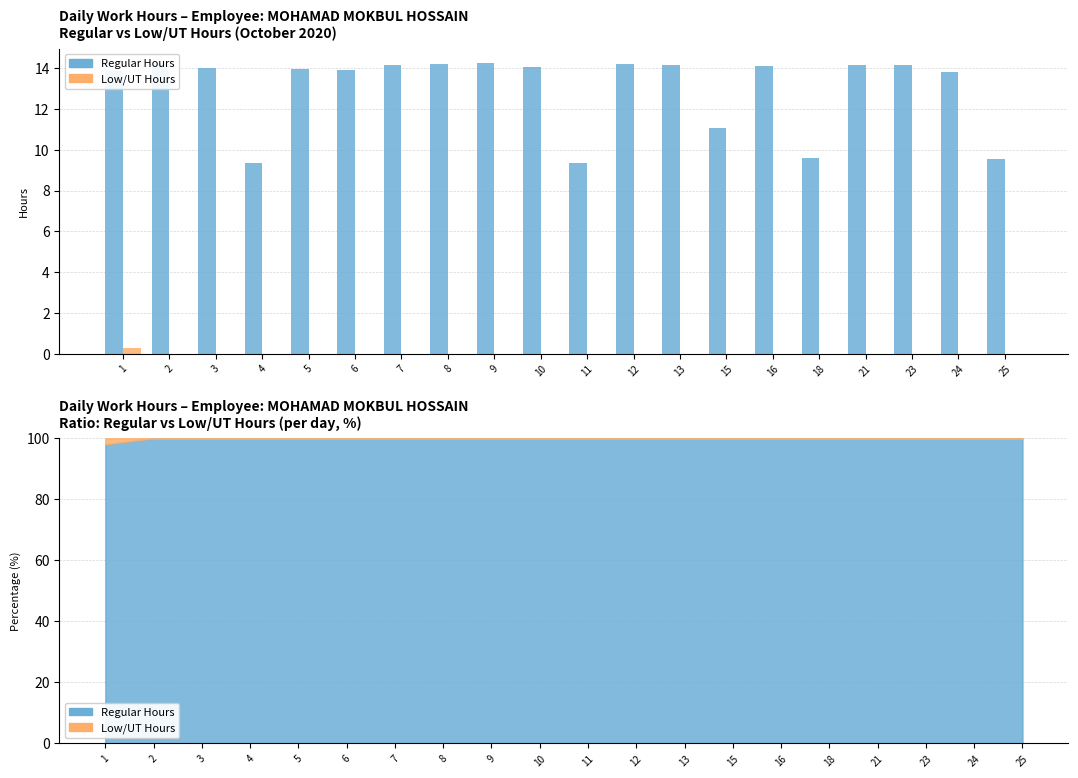

What is the difference between the maximum and second lowest values in the Low/UT Hours series?

0.3